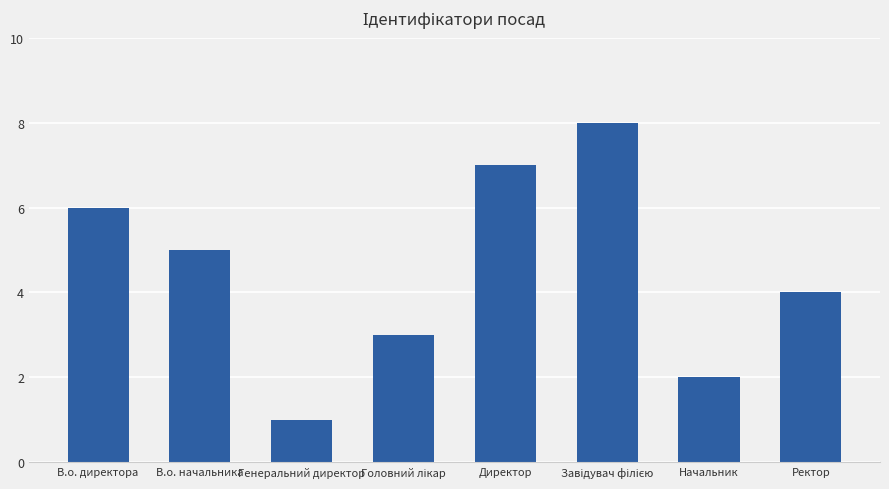

Approximately how many times larger is the value at Ректор compared to Директор?

0.6